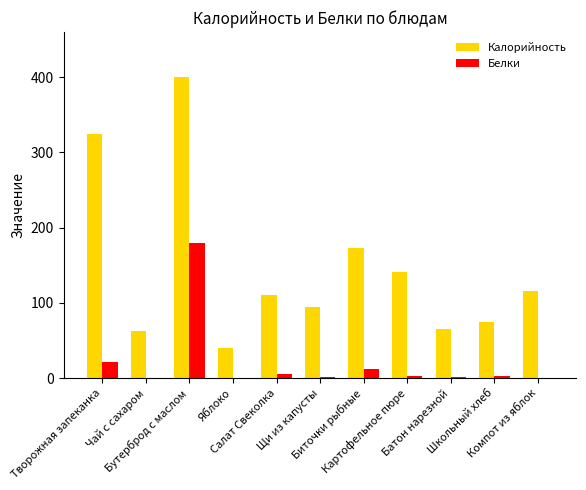

Are the bars grouped side by side (vs. stacked)?

Yes